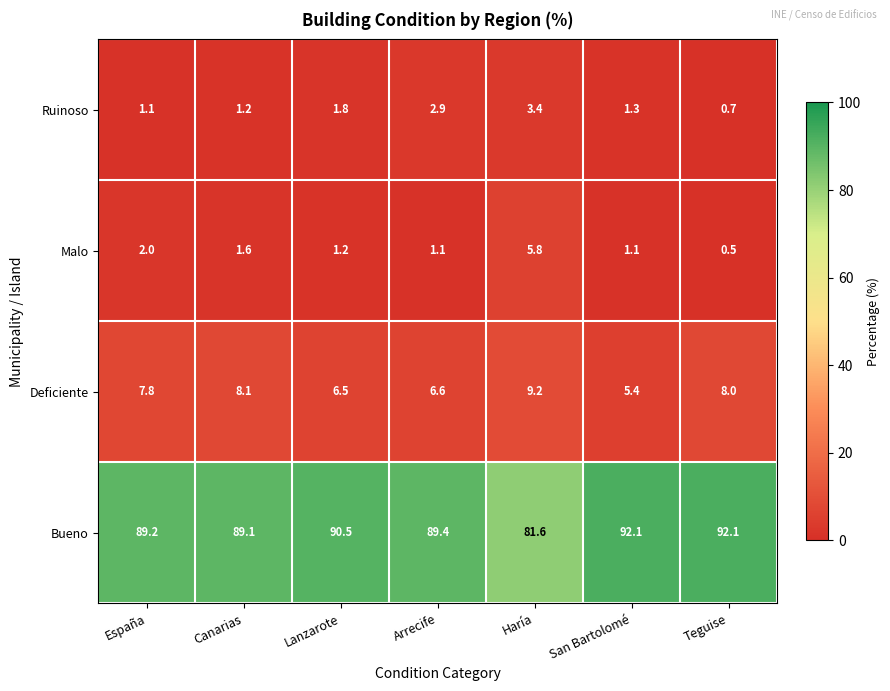

Reading left to right, list all the values displayed in this chart.

Ruinoso: 1.1	1.2	1.8	2.9	3.4	1.3	0.7
Malo: 2.0	1.6	1.2	1.1	5.8	1.1	0.5
Deficiente: 7.8	8.1	6.5	6.6	9.2	5.4	8.0
Bueno: 89.2	89.1	90.5	89.4	81.6	92.1	92.1